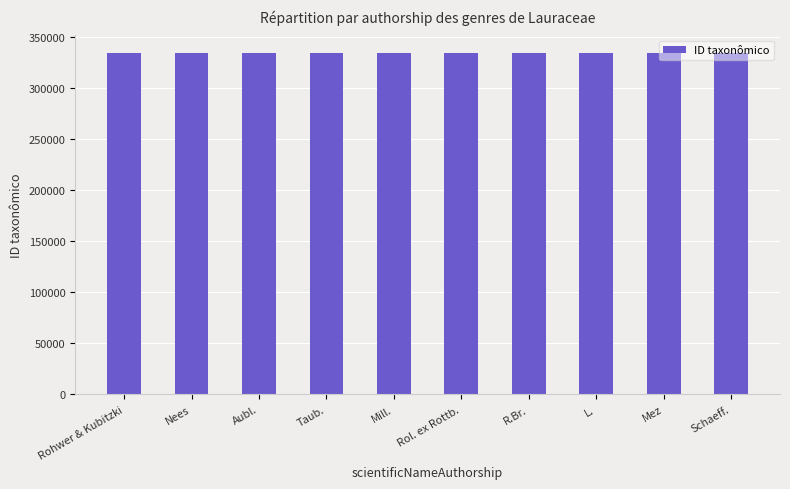

What is the smallest value displayed?

334459